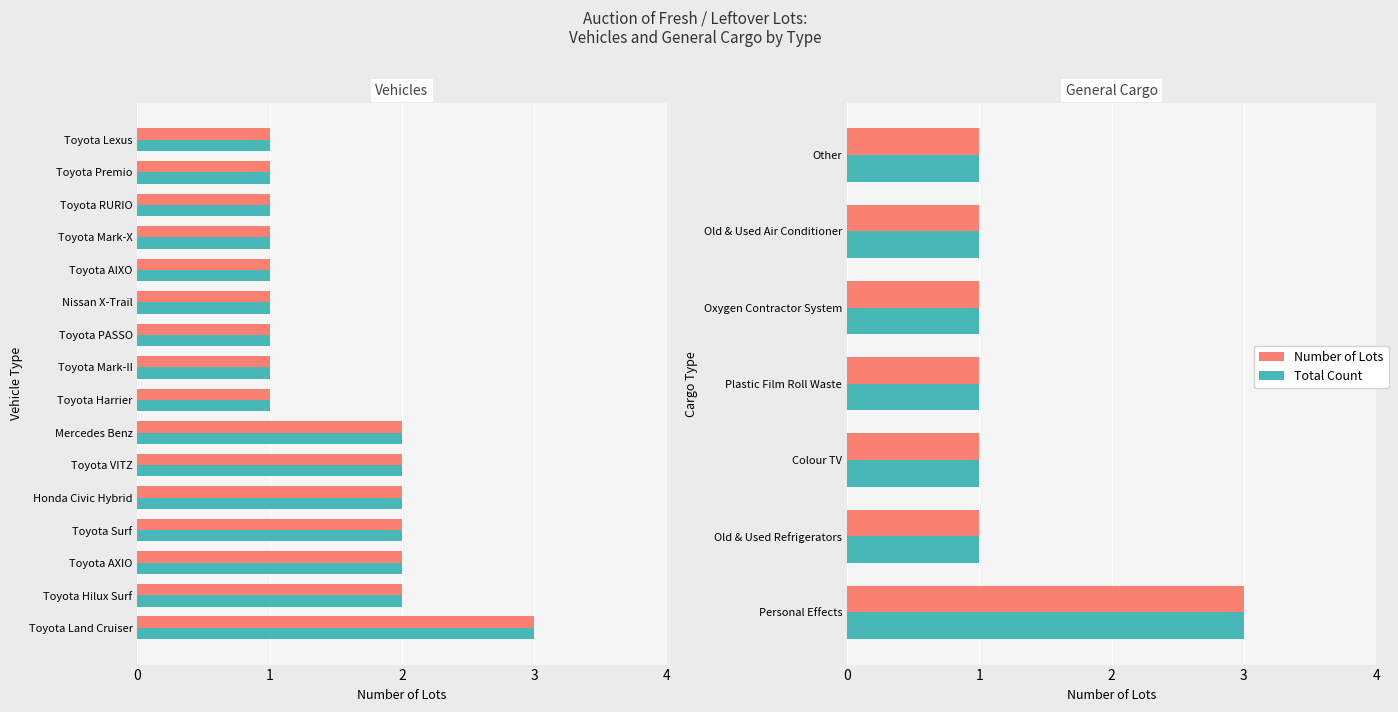

List the series in order of their peak value, lowest first.

Number of Lots, Total Count